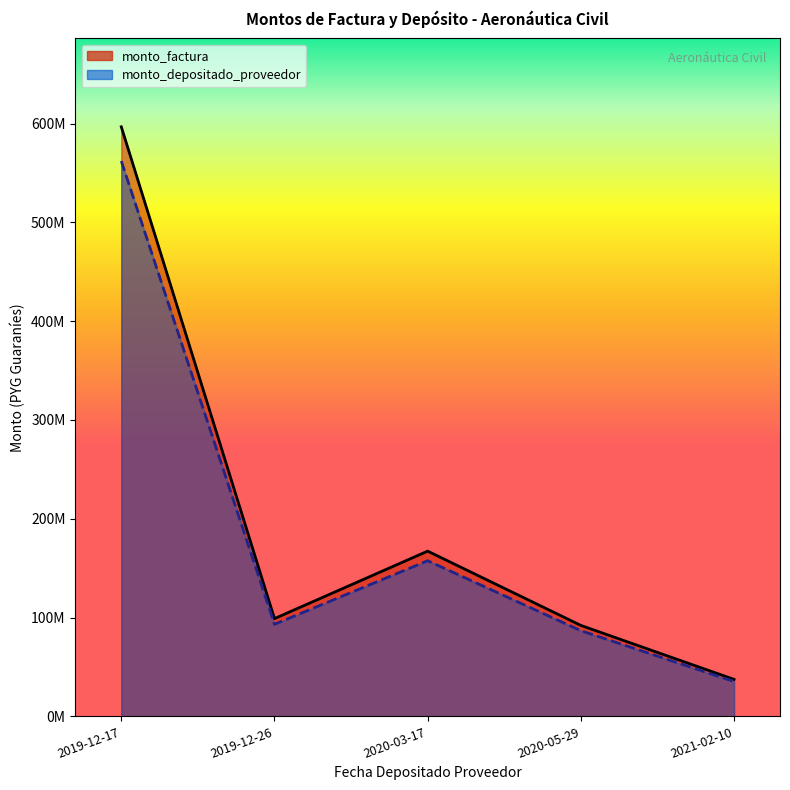

How many interior local peaks does the monto_depositado_proveedor series have?

1